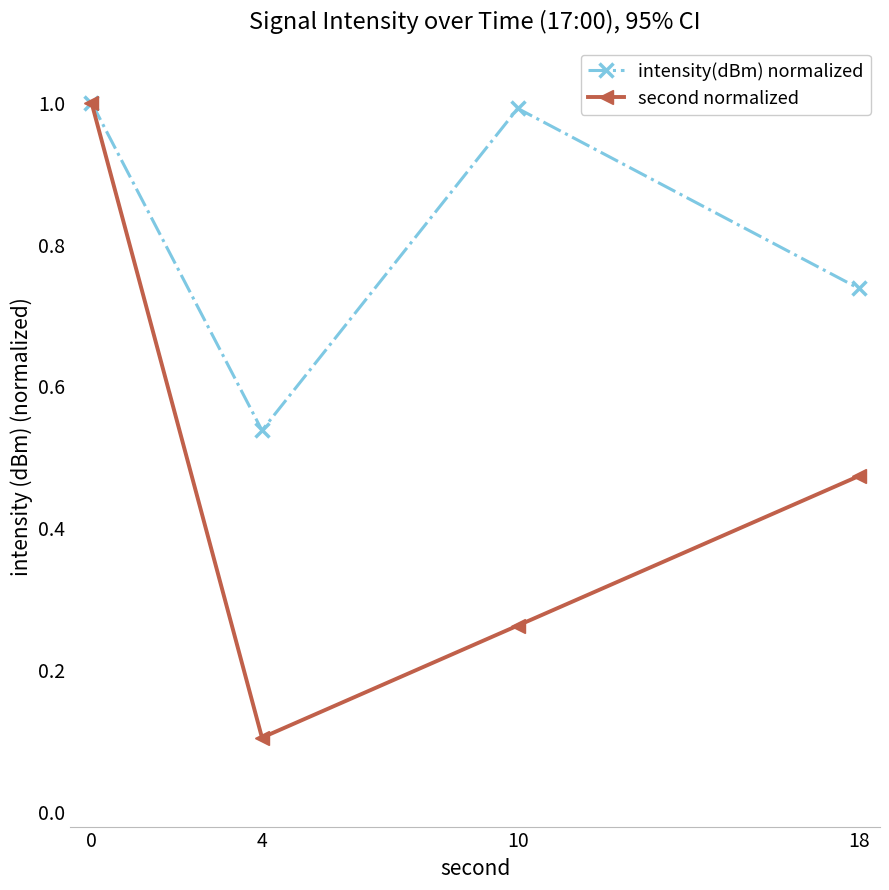

At which label does intensity(dBm) normalized reach its minimum?

4